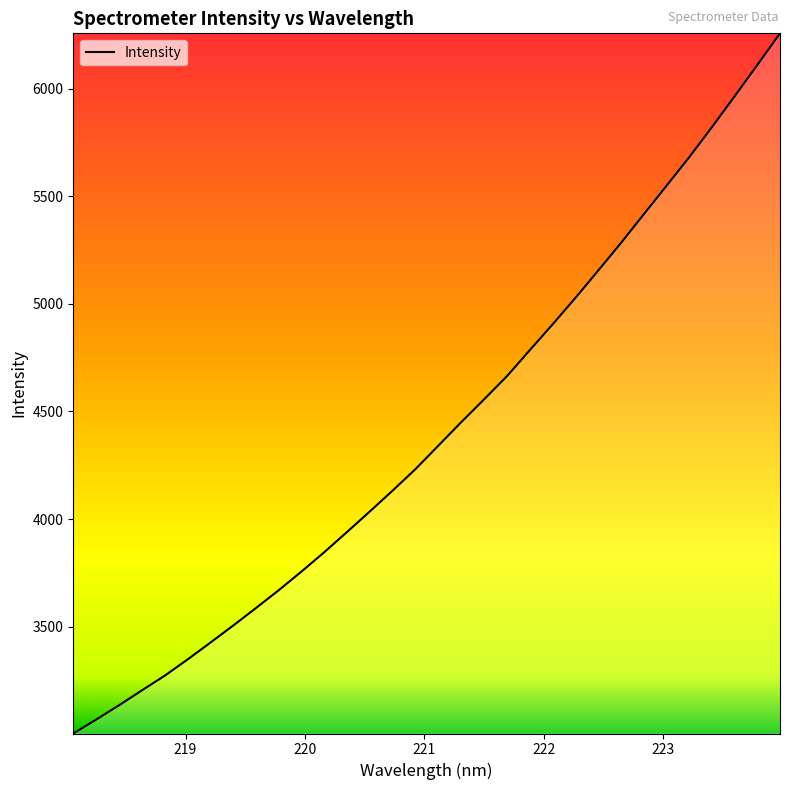

What is the smallest value displayed?

3003.2